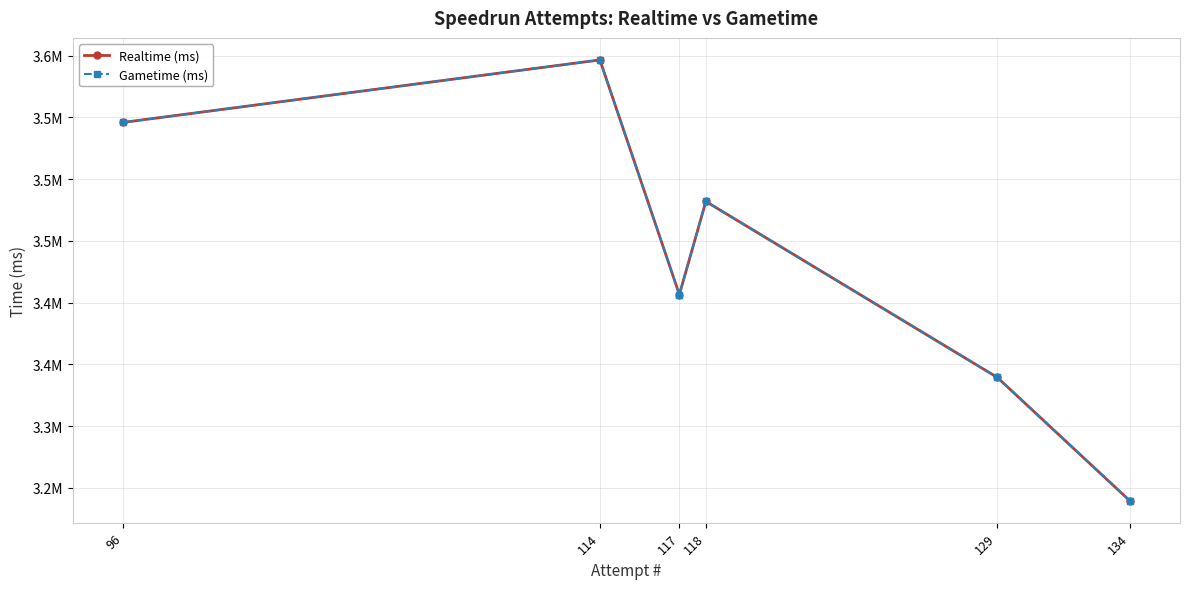

At 114, list the series in order from smallest to largest.

Realtime (ms), Gametime (ms)